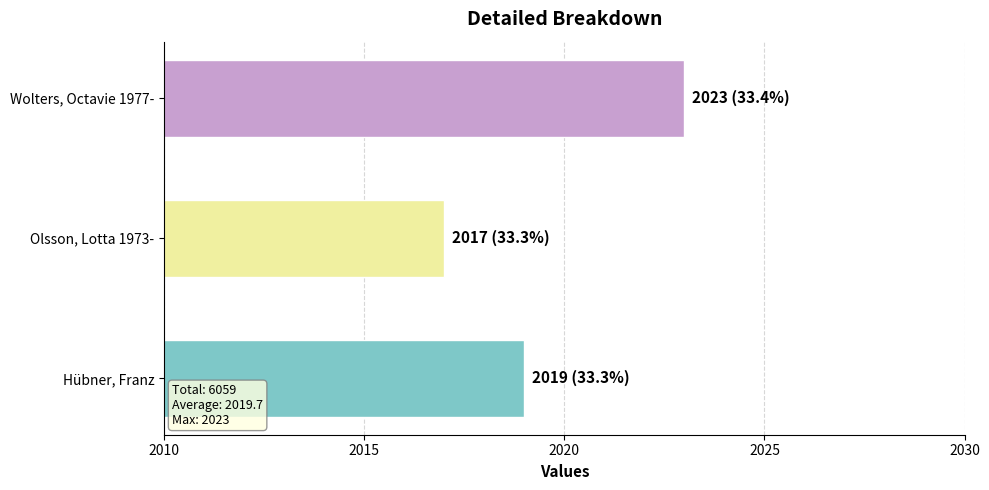

What is the ratio of the value at Olsson, Lotta 1973- to the value at Wolters, Octavie 1977-?

1.0